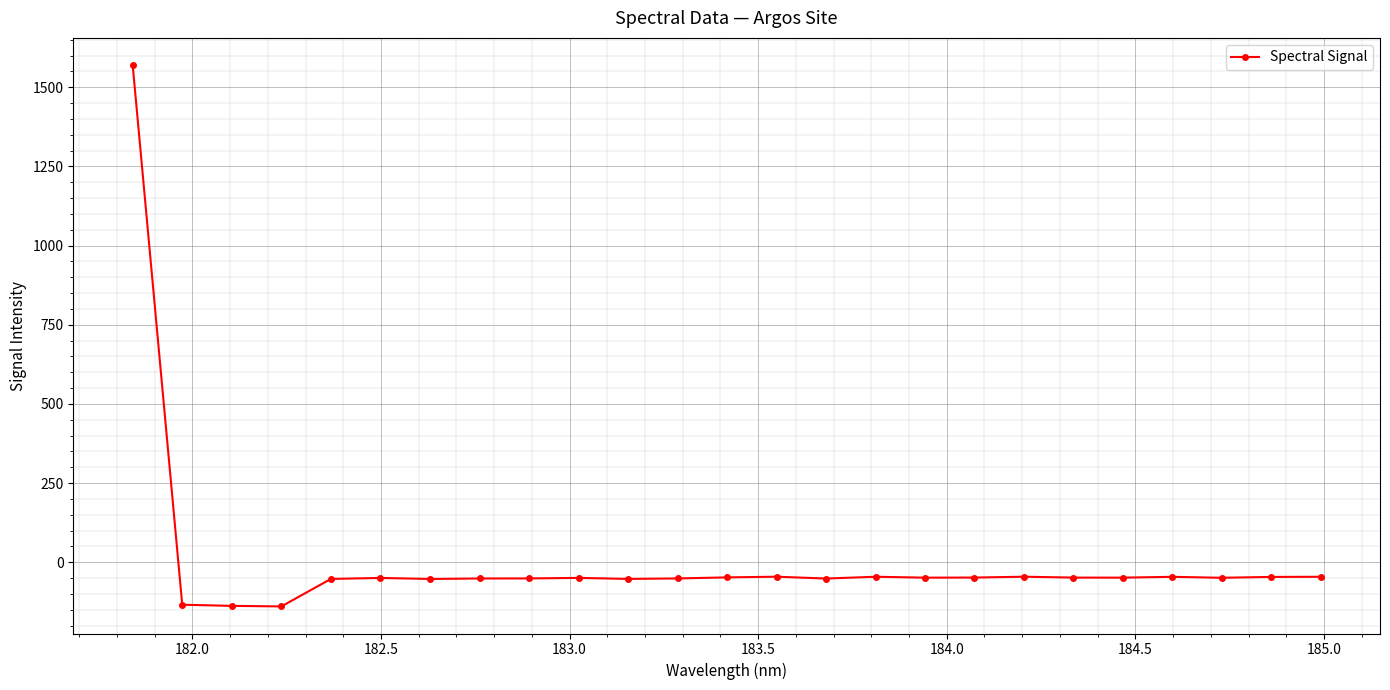

What is the difference between the maximum and second lowest values?

1708.2